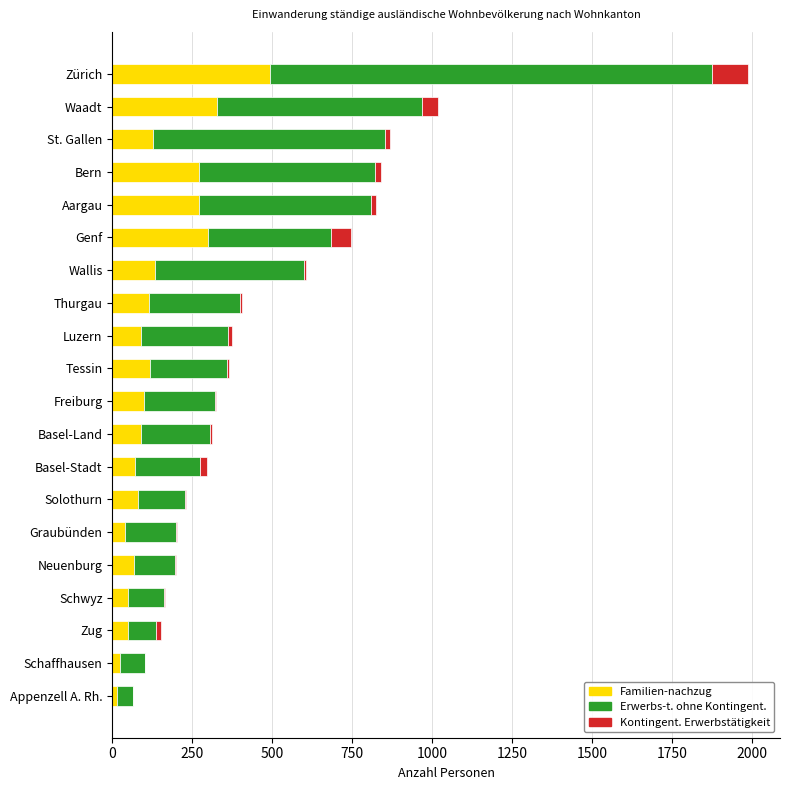

At which category is the sum across all series the highest?

Zürich